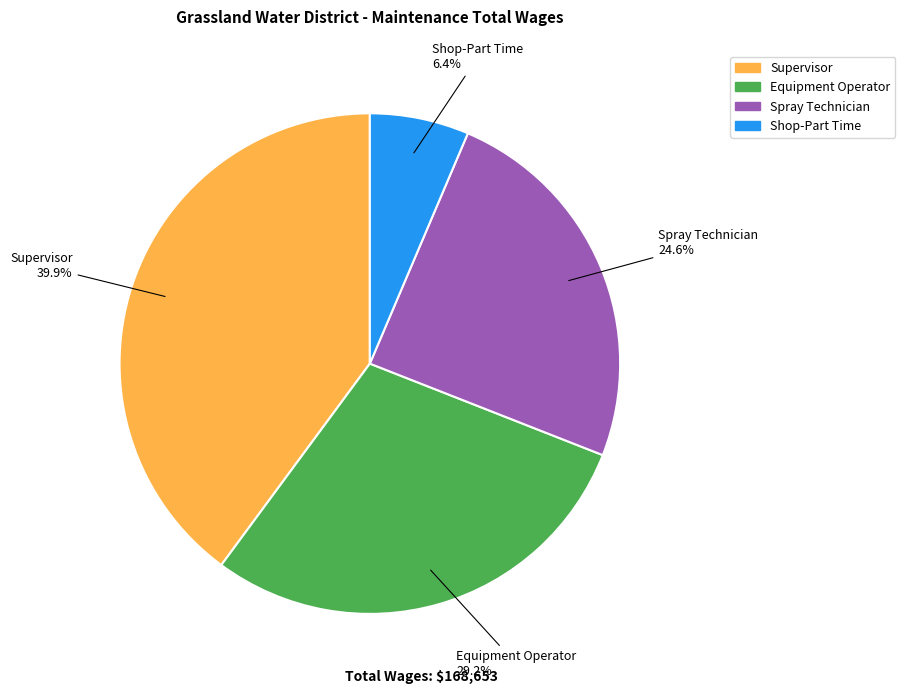

True or false: Equipment Operator accounts for 29% of the total.

True